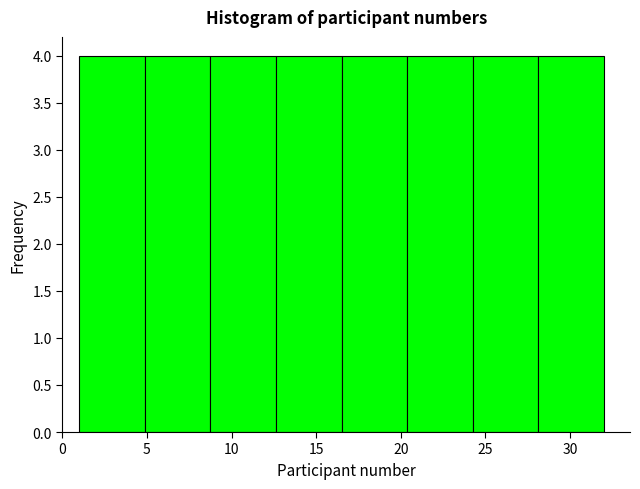

Reading left to right, transcribe this chart: for each bar, give the range it covers on the x-axis and its height. Neither the bar edges nor the heights are printed on the chart, so give them approximately, as read against the axes.

1.0 to 5.0: 4
5.0 to 9.0: 4
9.0 to 12.5: 4
12.5 to 16.5: 4
16.5 to 20.5: 4
20.5 to 24.5: 4
24.5 to 28.0: 4
28.0 to 32.0: 4